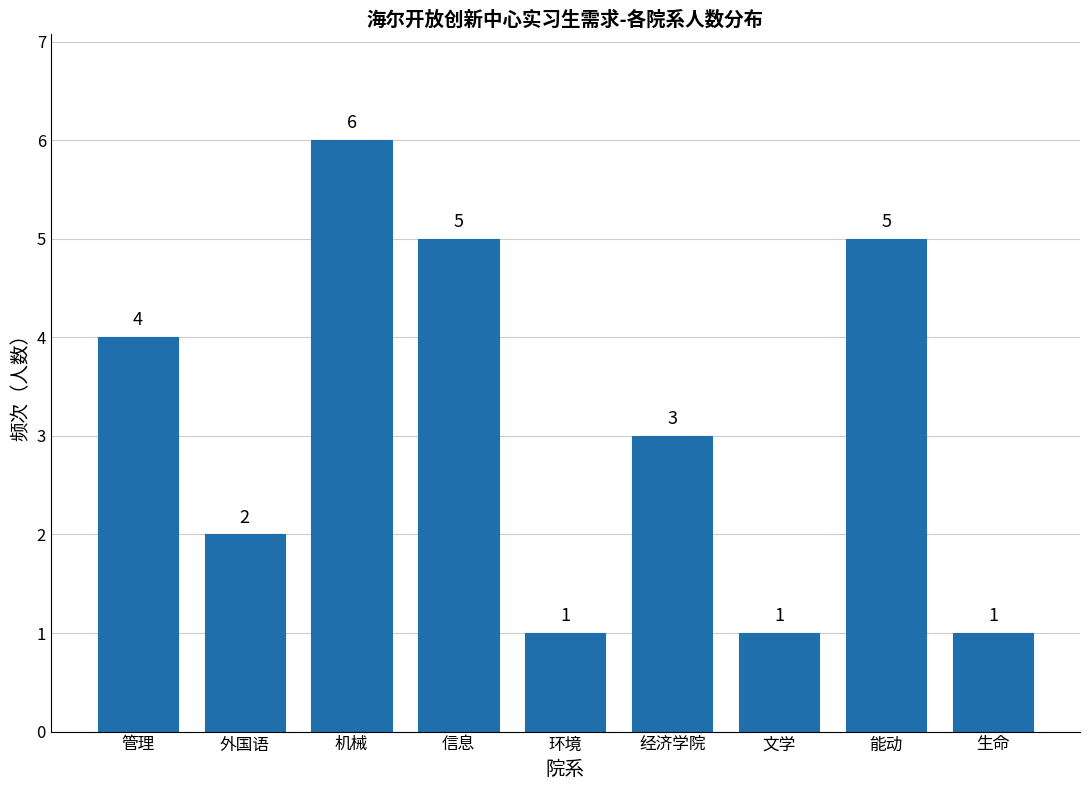

Reading left to right, extract all data points from this chart.

4	2	6	5	1	3	1	5	1